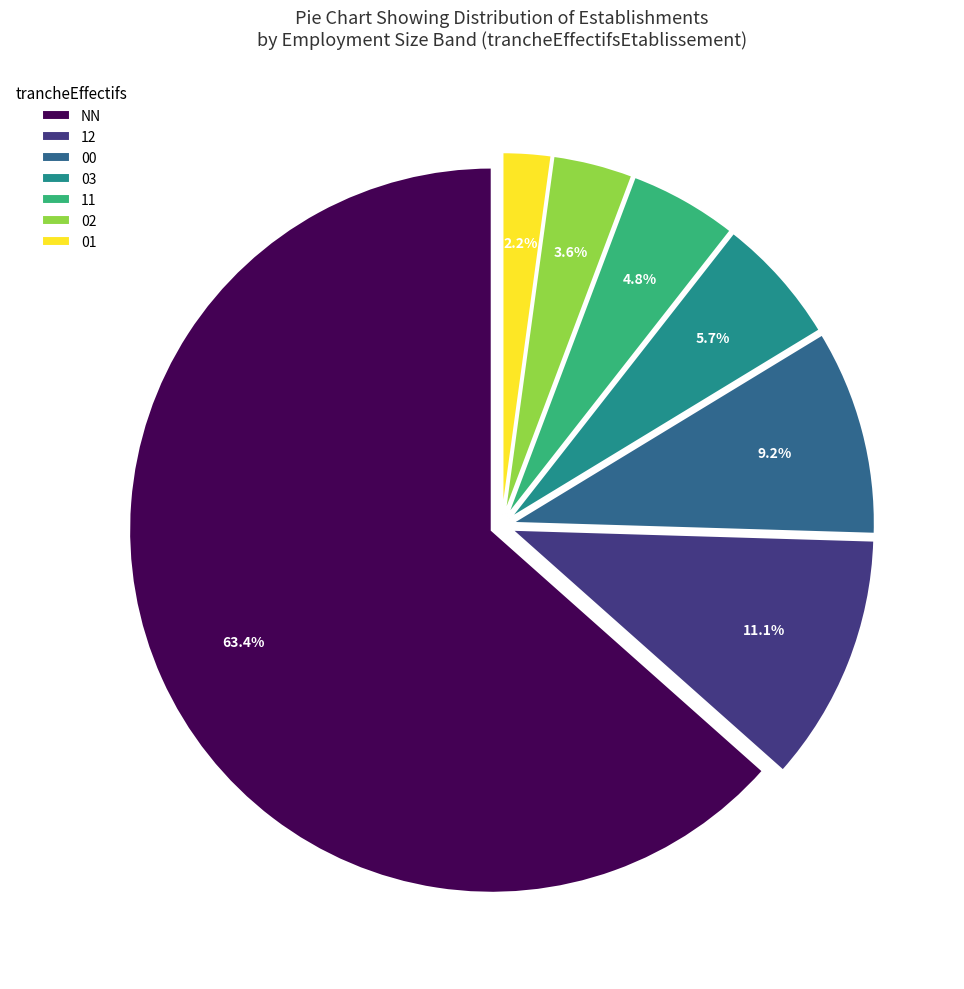

Which category has the biggest portion of the pie?

NN